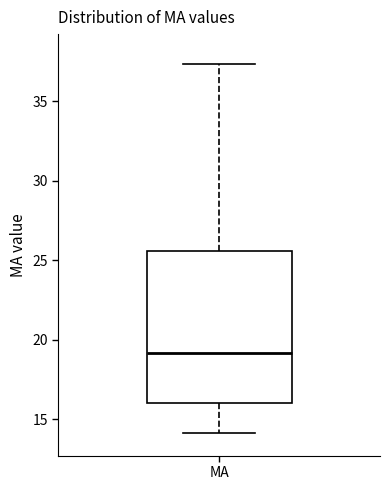

Transcribe this box plot: give where the median line is, the range the box spans, and where the two whiskers end, as read against the y-axis. The values are not printed on the chart, so give them approximately, as read against the axis.

median 19.0, box 16.0 to 25.5, whiskers 14.0 to 37.5